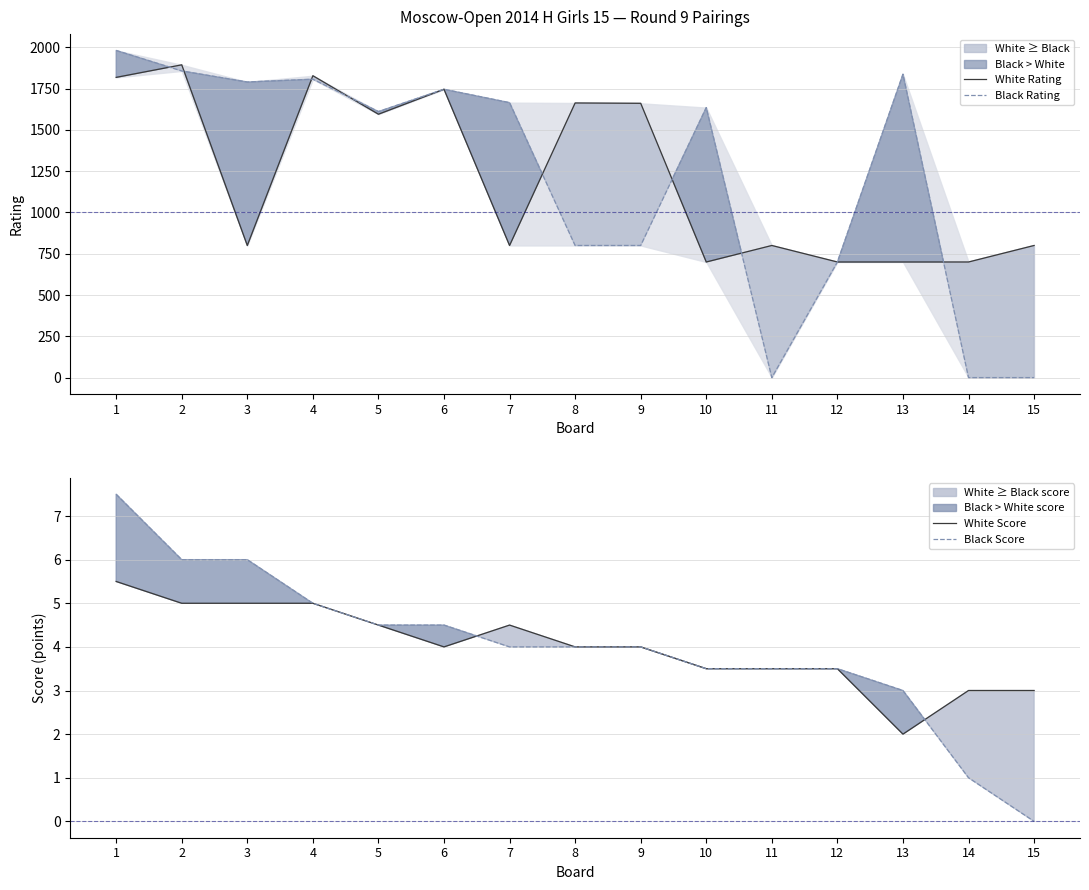

What is the average value of the Black Score series?

4.0